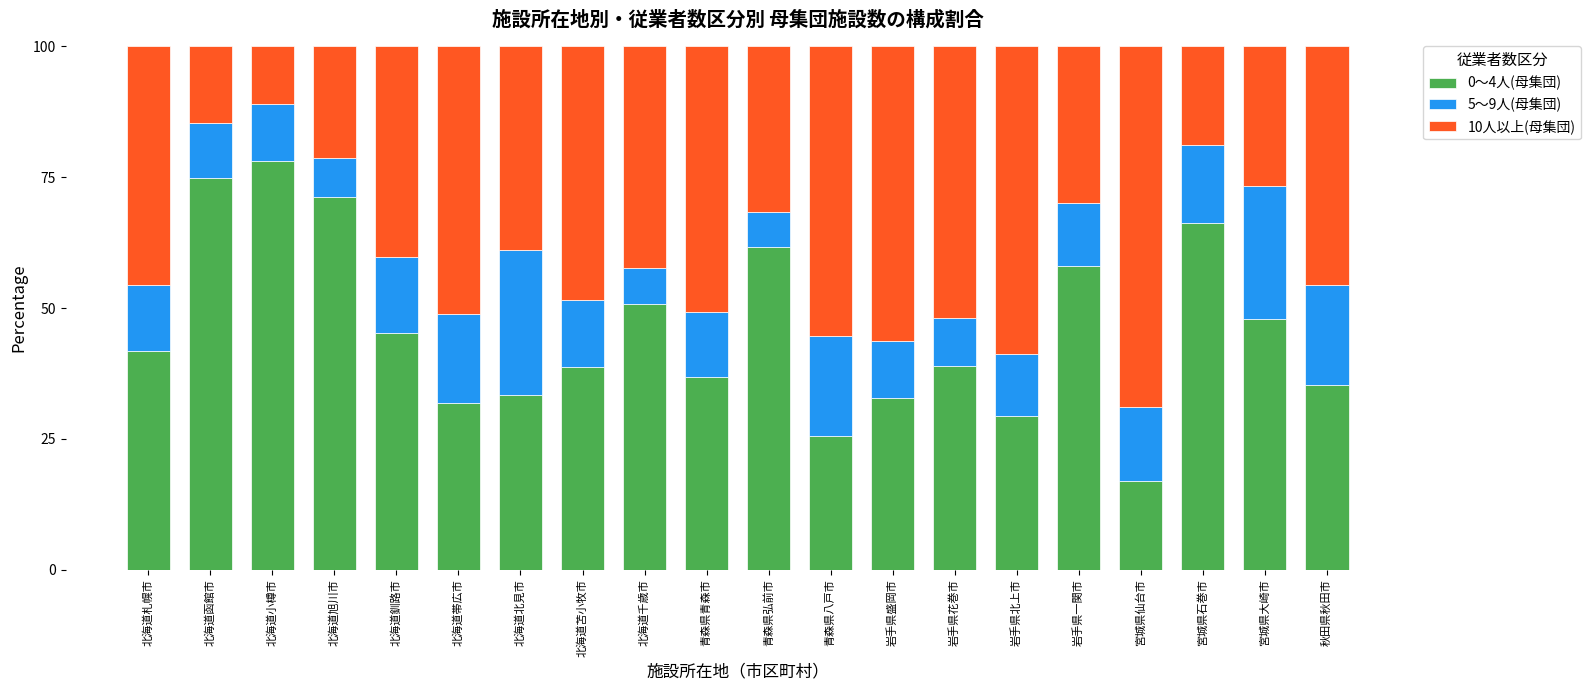

What is the minimum value for 0～4人(母集団)?

16.9